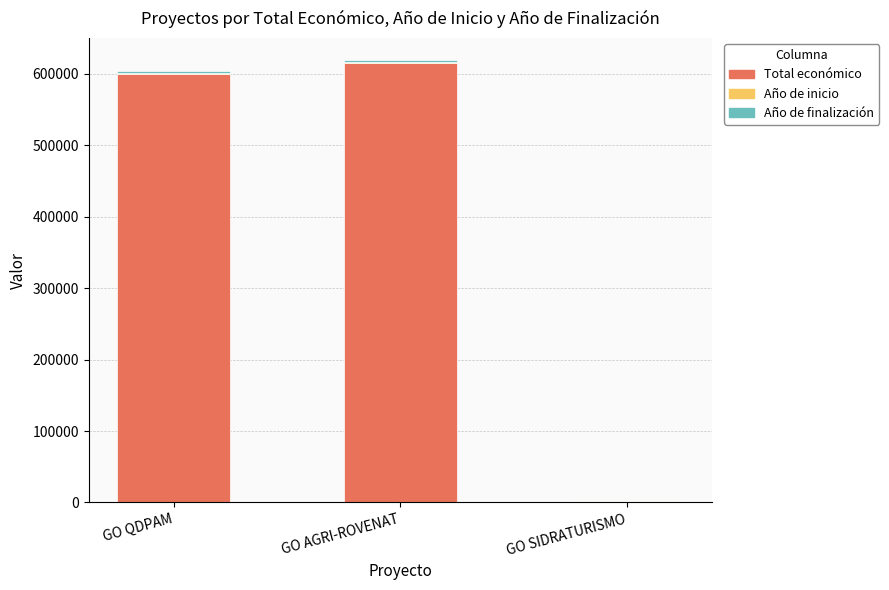

What is the maximum value for Total económico?

615375